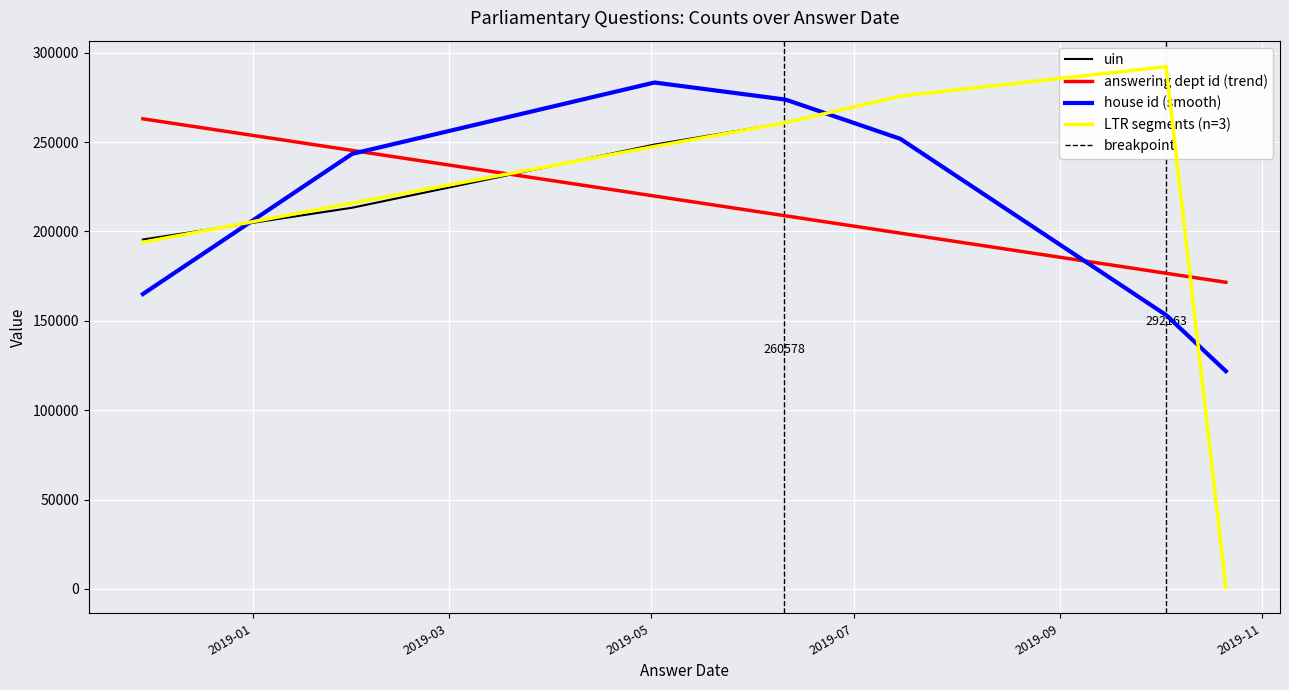

List the labels in order of answering dept id value, largest first.

2018-11-29, 2019-01-31, 2019-05-02, 2019-06-10, 2019-06-11, 2019-07-15, 2019-10-03, 2019-10-03, 2019-10-21, 2019-10-21